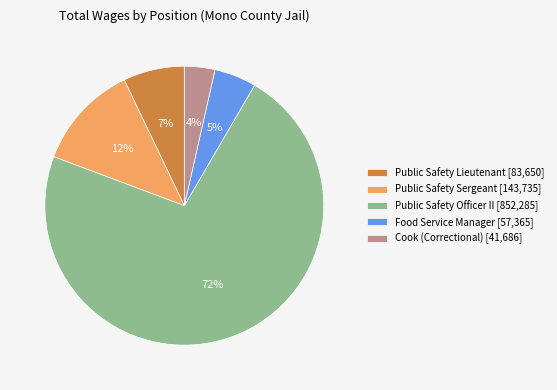

To the nearest percent, what percentage of the pie is Cook (Correctional) [41,686]?

4%